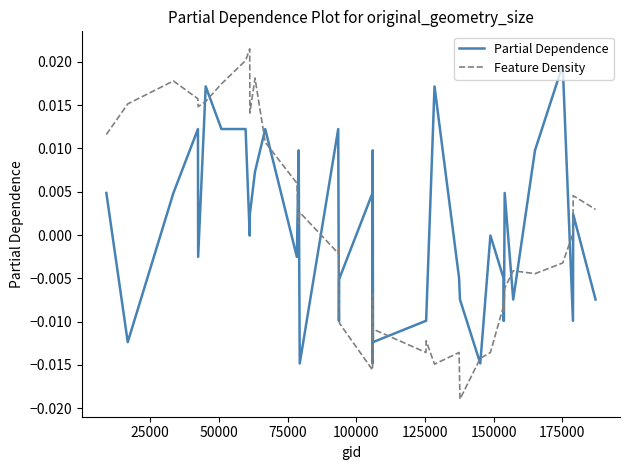

True or false: Feature Density and Partial Dependence intersect in this chart.

True